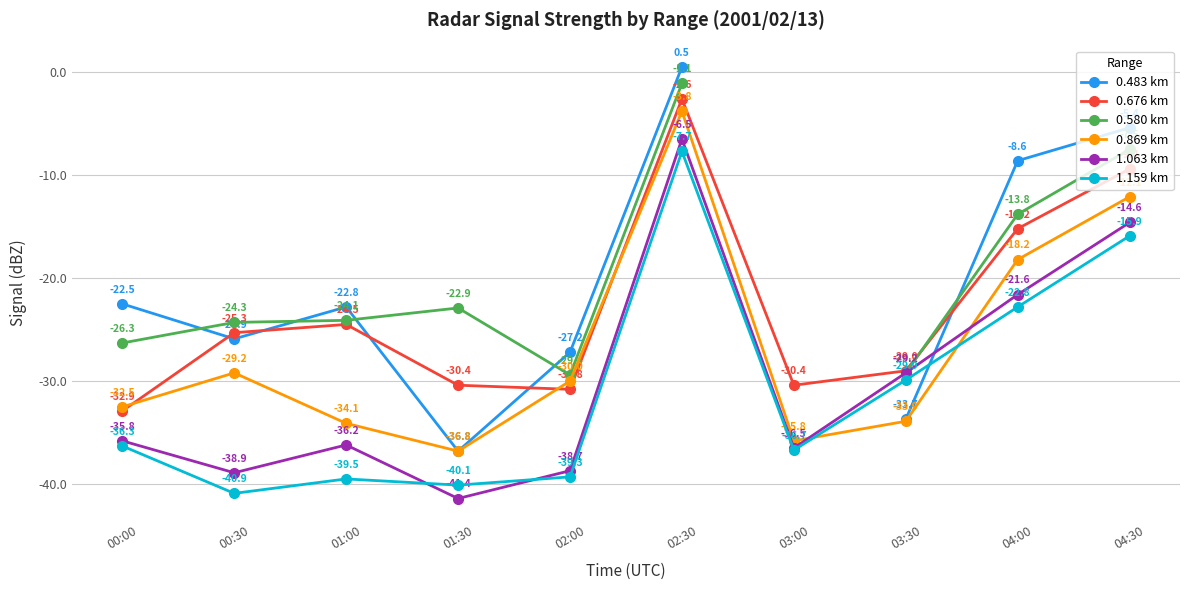

Which category has the highest value in the 0.676 km series?

02:30